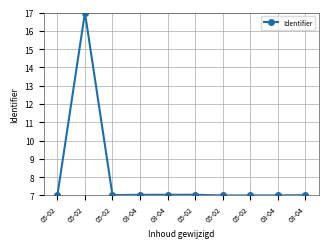

How many series are shown in this chart?

1